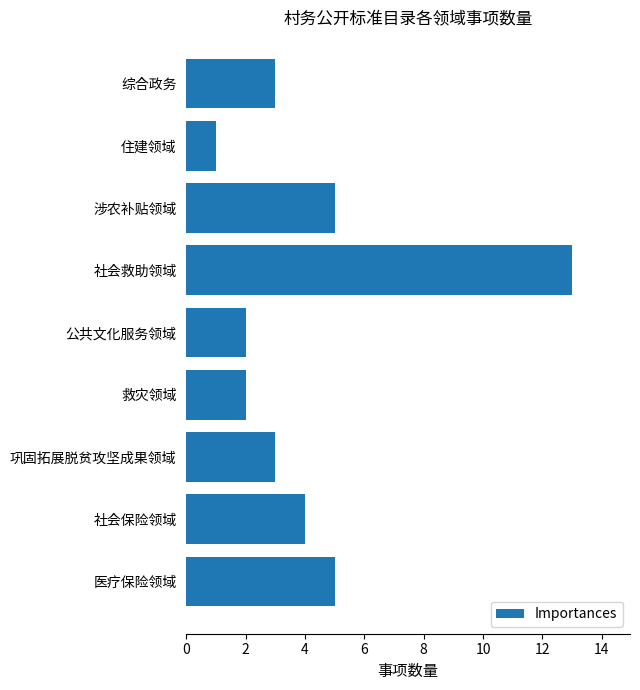

What value does the data have at 社会保险领域?

4